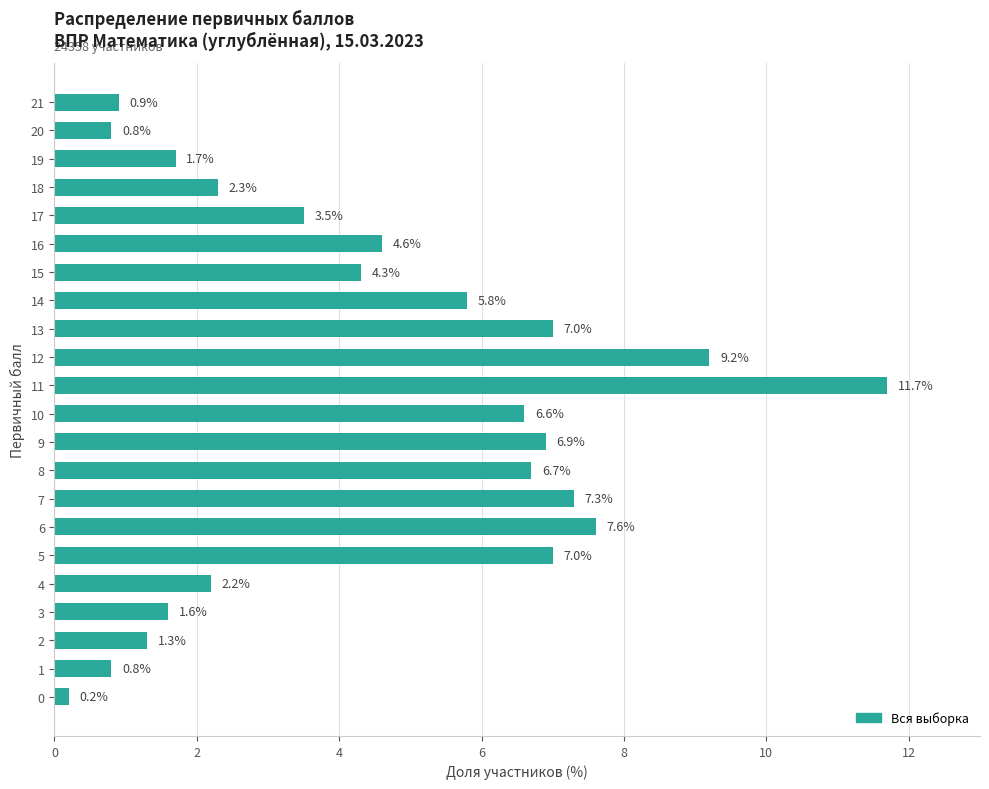

The chart shows a value of 10.9 at 8. True or false?

False